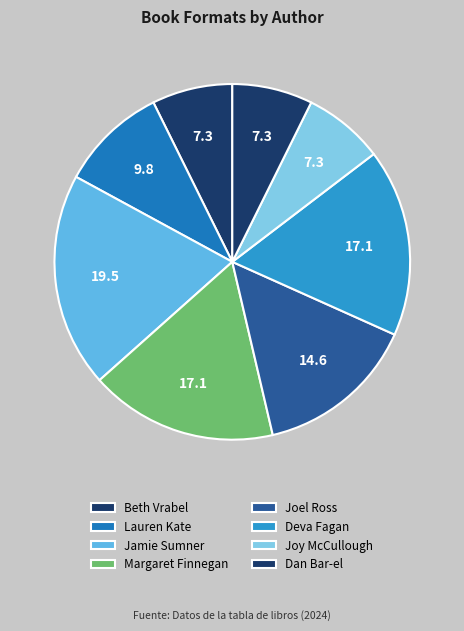

Count the number of slices in the pie.

8